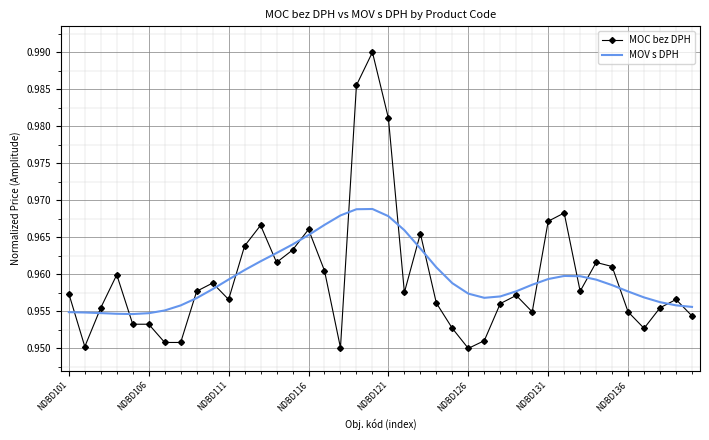

Rank the series by their maximum value, from lowest to highest.

MOV s DPH, MOC bez DPH